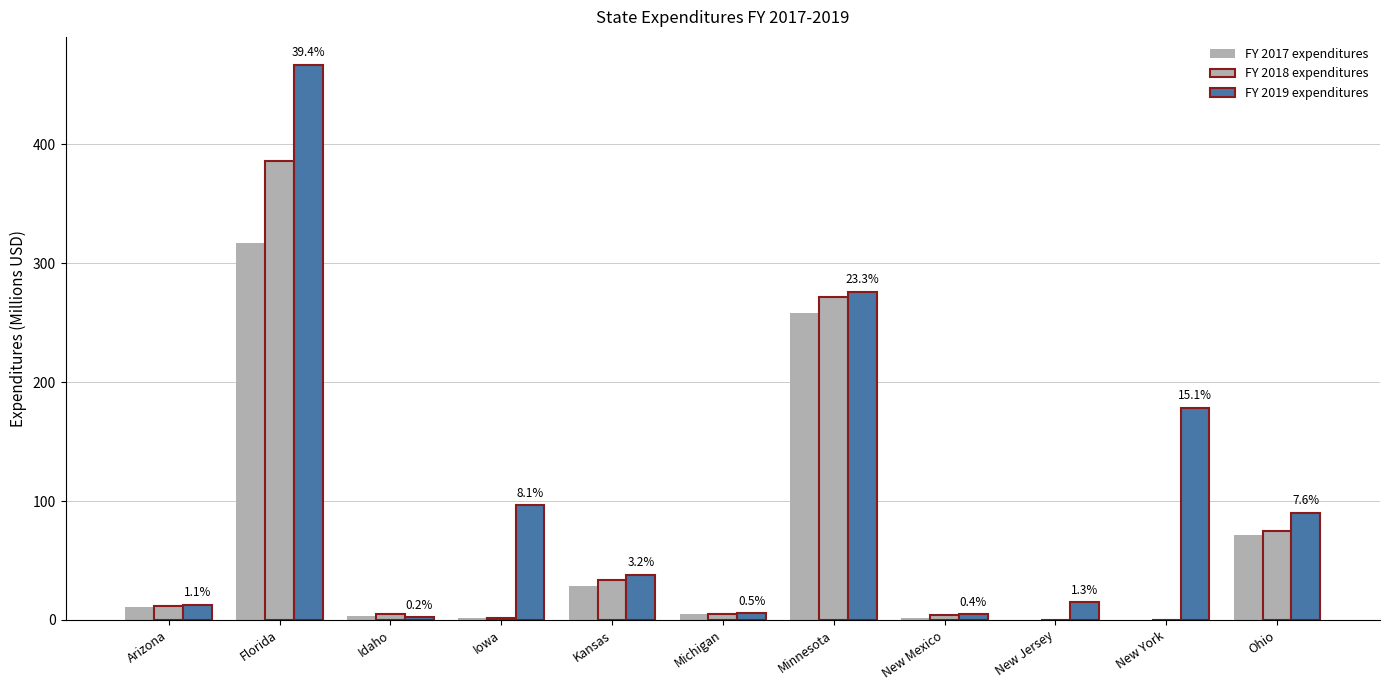

Are the bars grouped side by side (vs. stacked)?

Yes